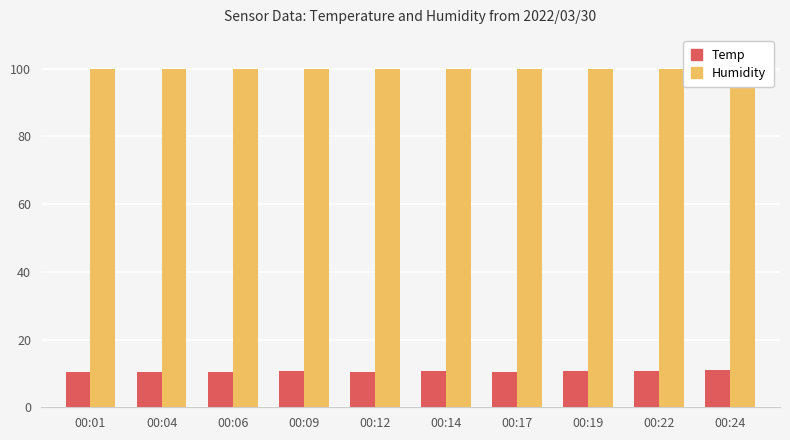

List the series in order of their peak value, lowest first.

Temp, Humidity